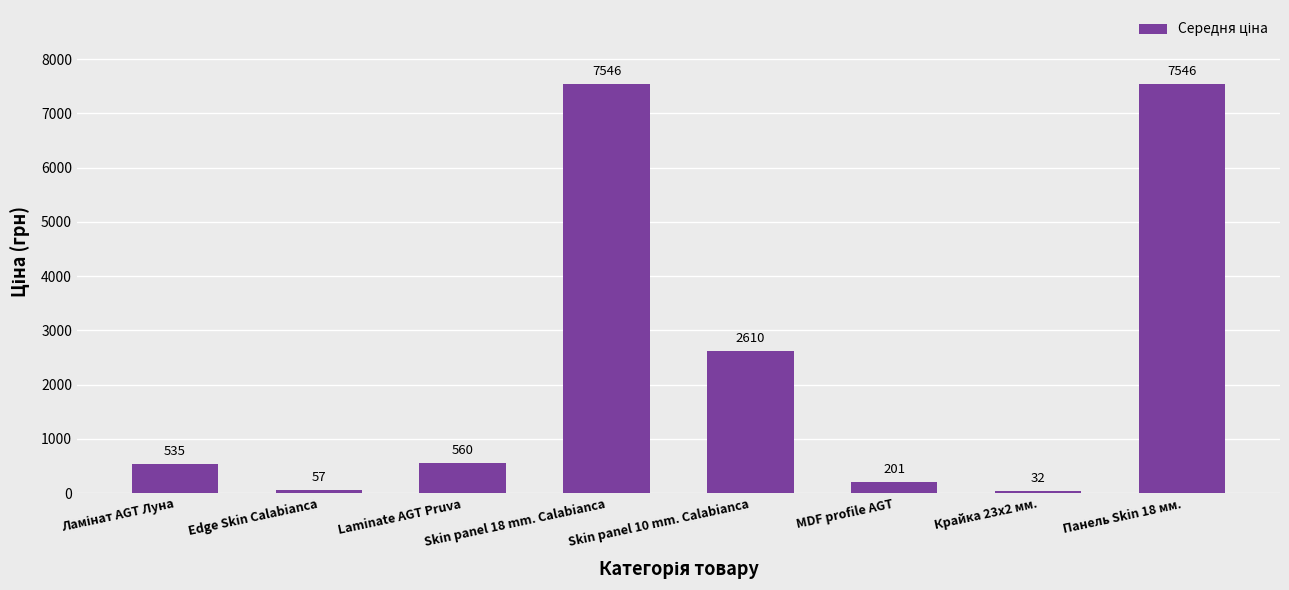

What is the label of the 7th bar from the right?

Edge Skin Calabianca